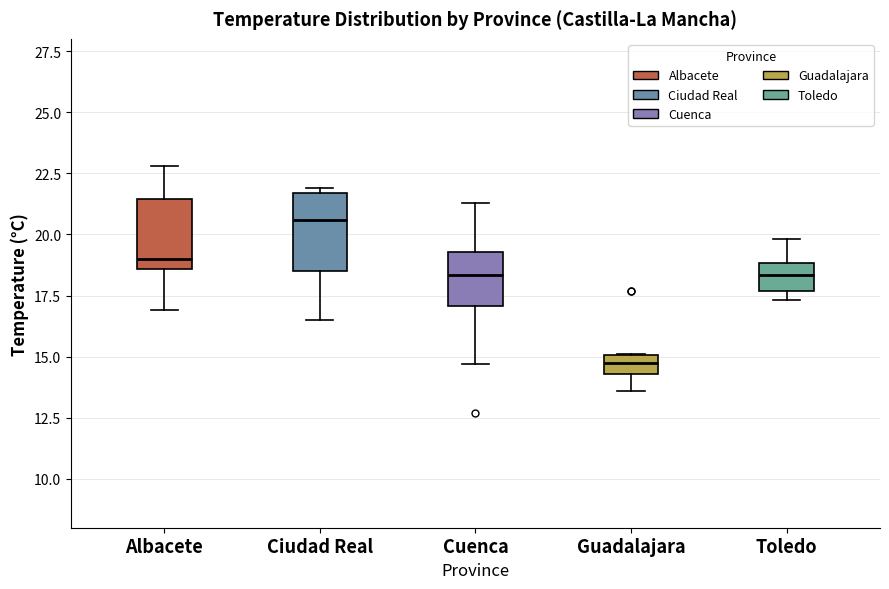

Which box has the lowest median line?

Guadalajara